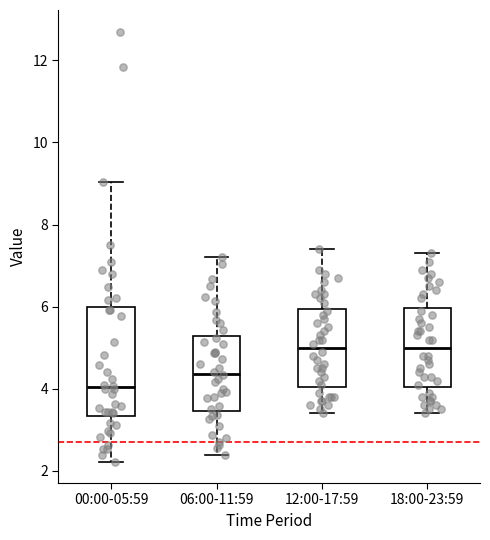

Reading left to right, transcribe this box plot: for each box, give where its median line is, the range the box spans, and where its two whiskers end, as read against the y-axis. The values are not printed on the chart, so give them approximately, as read against the axis.

00:00-05:59: median 4.0, box 3.4 to 6.0, whiskers 2.2 to 9.0
06:00-11:59: median 4.4, box 3.4 to 5.2, whiskers 2.4 to 7.2
12:00-17:59: median 5.0, box 4.0 to 6.0, whiskers 3.4 to 7.4
18:00-23:59: median 5.0, box 4.0 to 6.0, whiskers 3.4 to 7.4